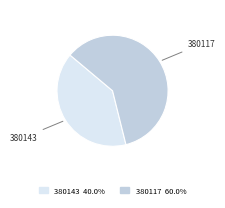

Does 380117 represent more than half of the total?

Yes